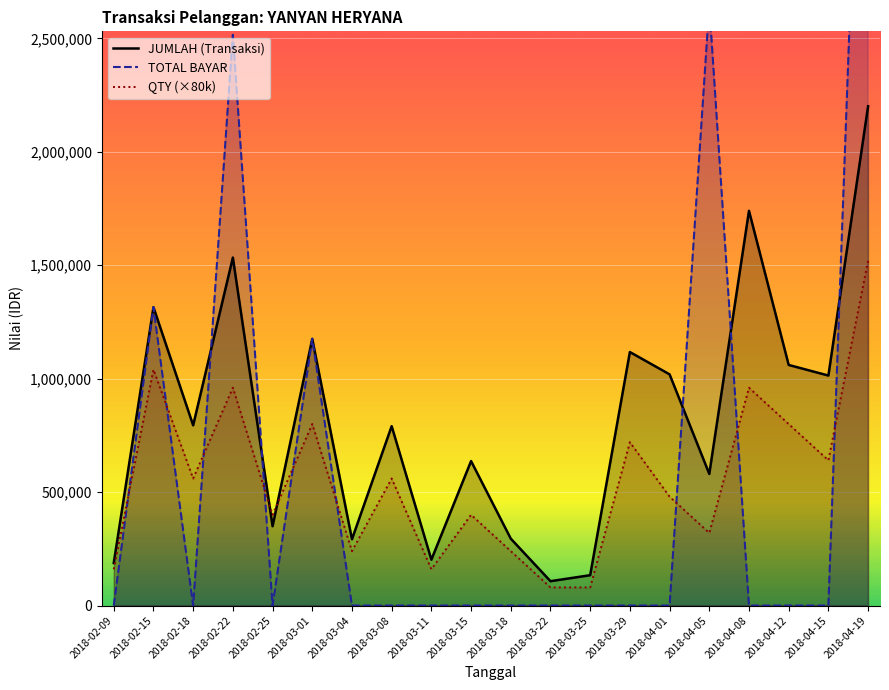

Where do QTY (×80k) and TOTAL BAYAR first cross each other?

2018-02-09 and 2018-02-15